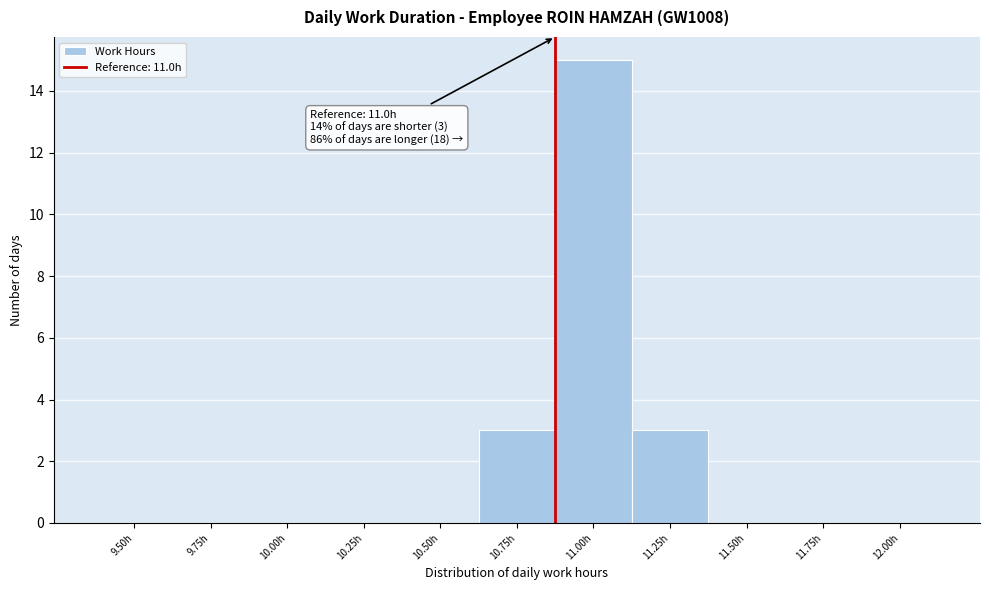

Reading left to right, list all the values displayed in this chart.

9.50h=0	9.75h=0	10.00h=0	10.25h=0	10.50h=0	10.75h=3	11.00h=15	11.25h=3	11.50h=0	11.75h=0	12.00h=0